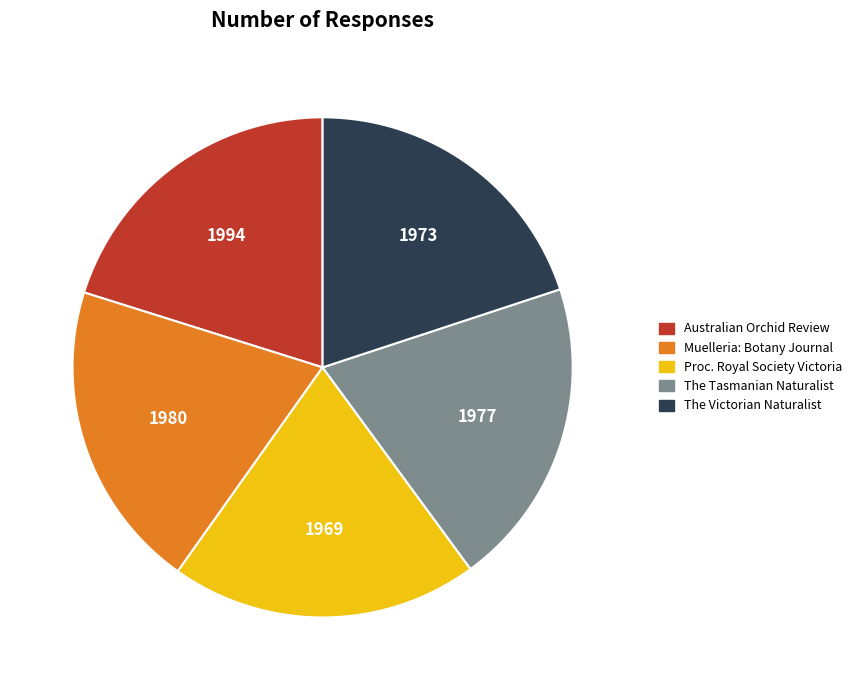

Count the number of slices in the pie.

5